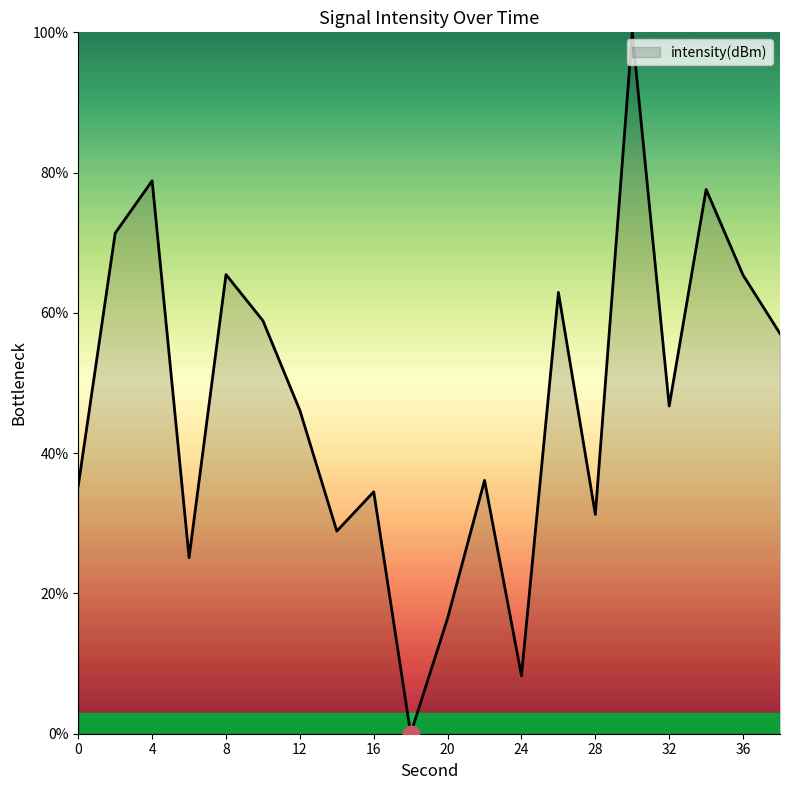

What is the maximum value shown in the chart?

100.0